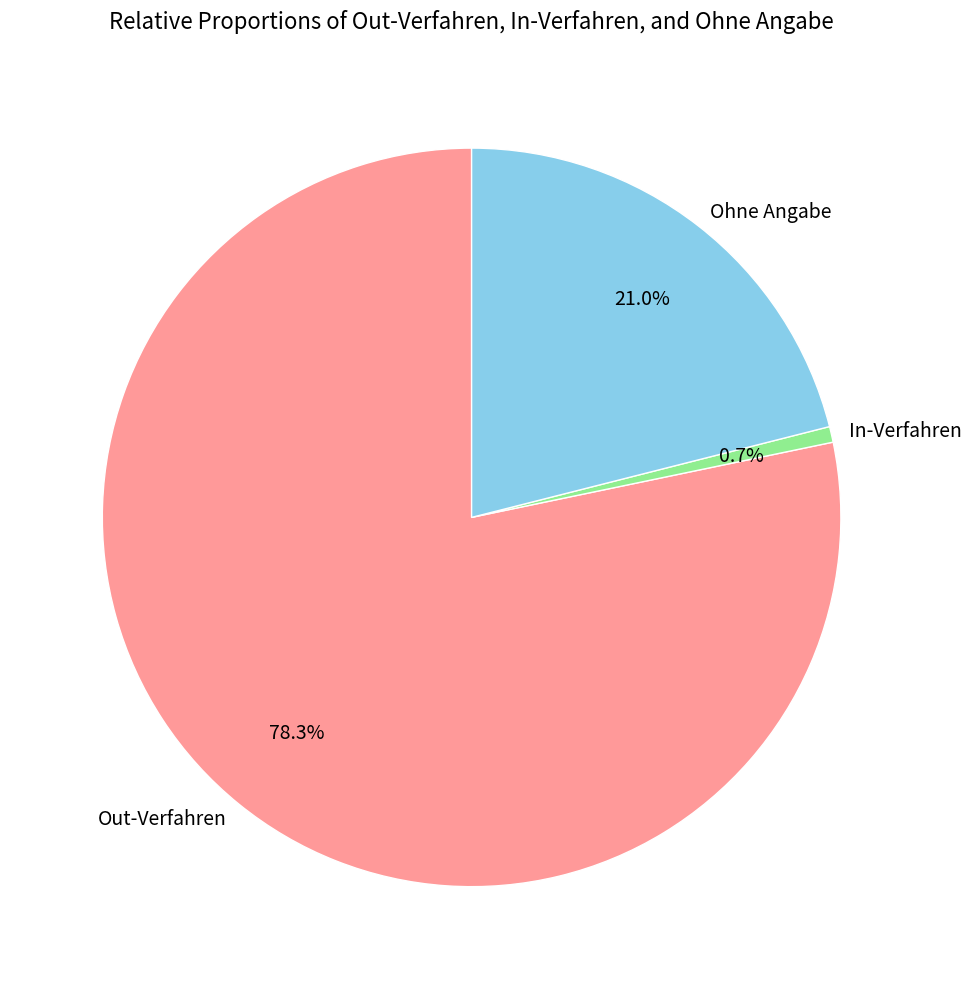

The Ohne Angabe slice represents 8% of the pie. True or false?

False